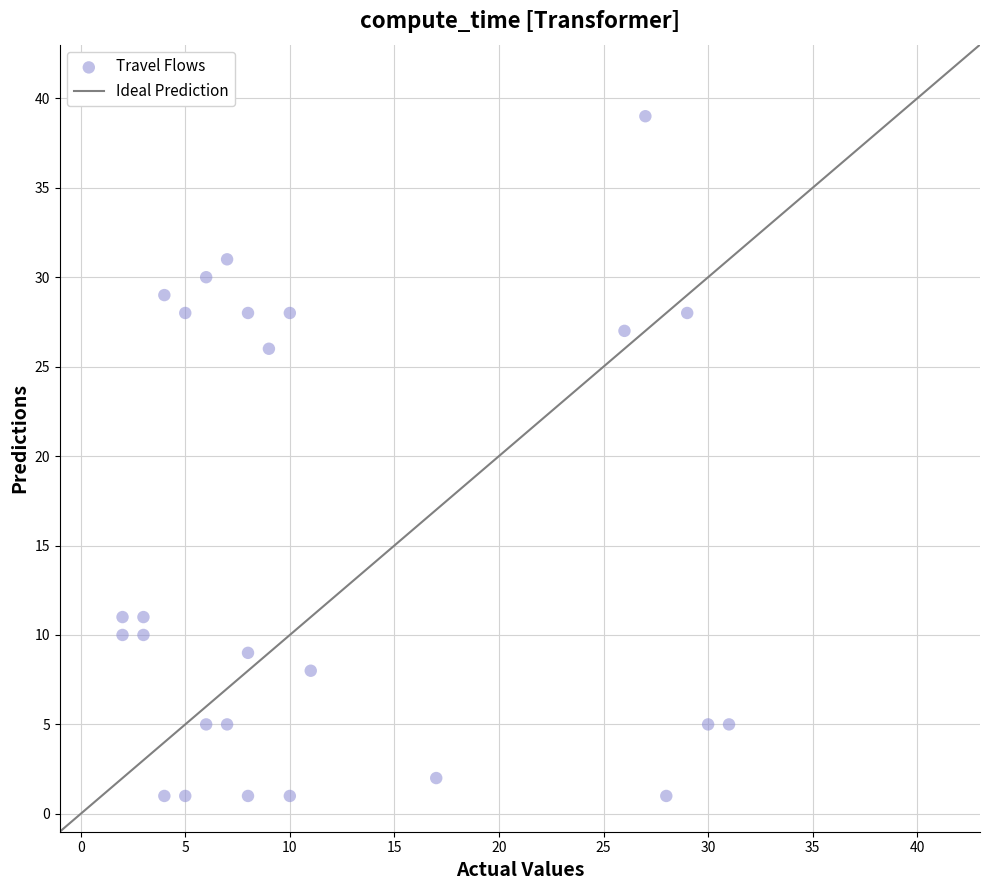

What is the range of Y values (max minus min)?

38